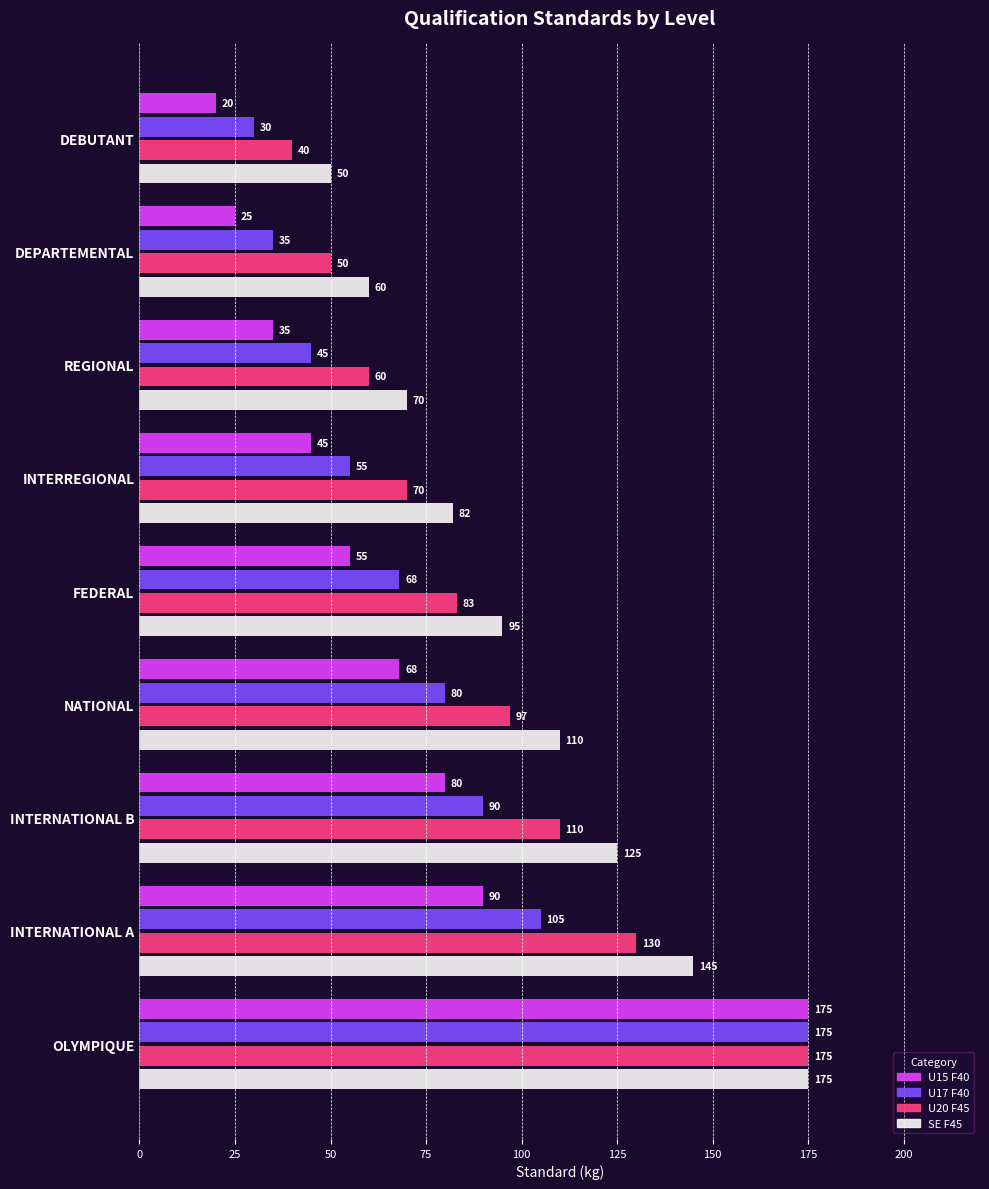

Which series has the largest range (max minus min)?

U15 F40